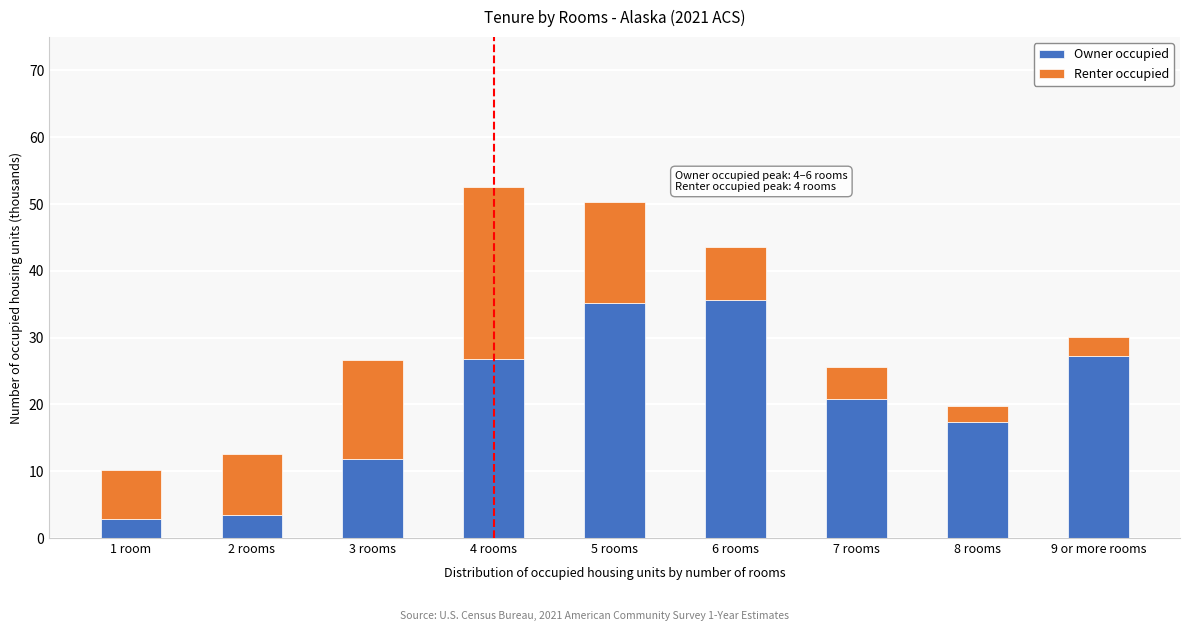

Reading left to right, list the values for the Owner occupied series.

1 room=2.8	2 rooms=3.5	3 rooms=11.8	4 rooms=26.9	5 rooms=35.1	6 rooms=35.7	7 rooms=20.9	8 rooms=17.3	9 or more rooms=27.2